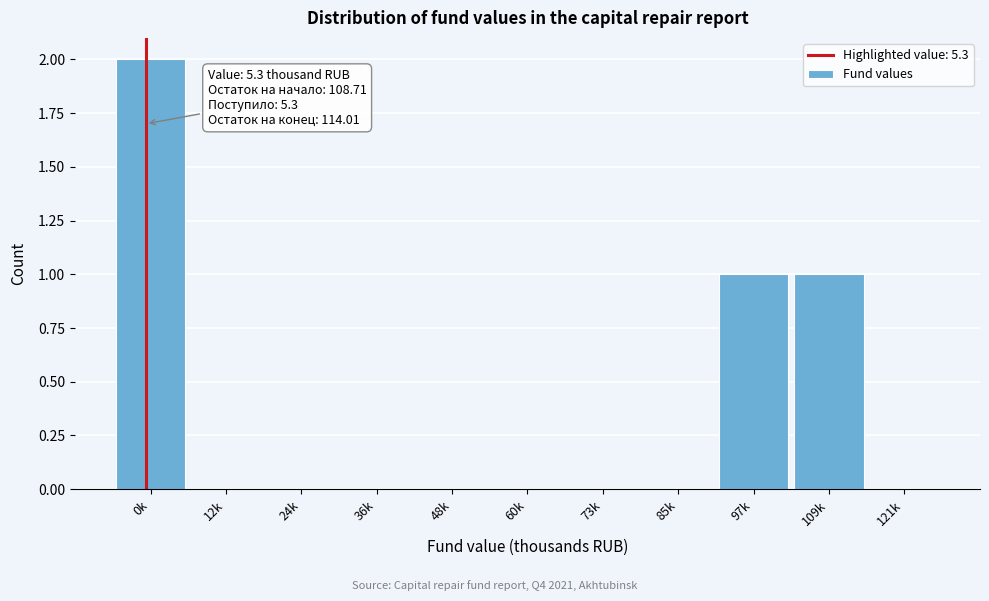

Reading right to left, what are all the values shown in this chart?

121k=0	109k=1	97k=1	85k=0	73k=0	60k=0	48k=0	36k=0	24k=0	12k=0	0k=2